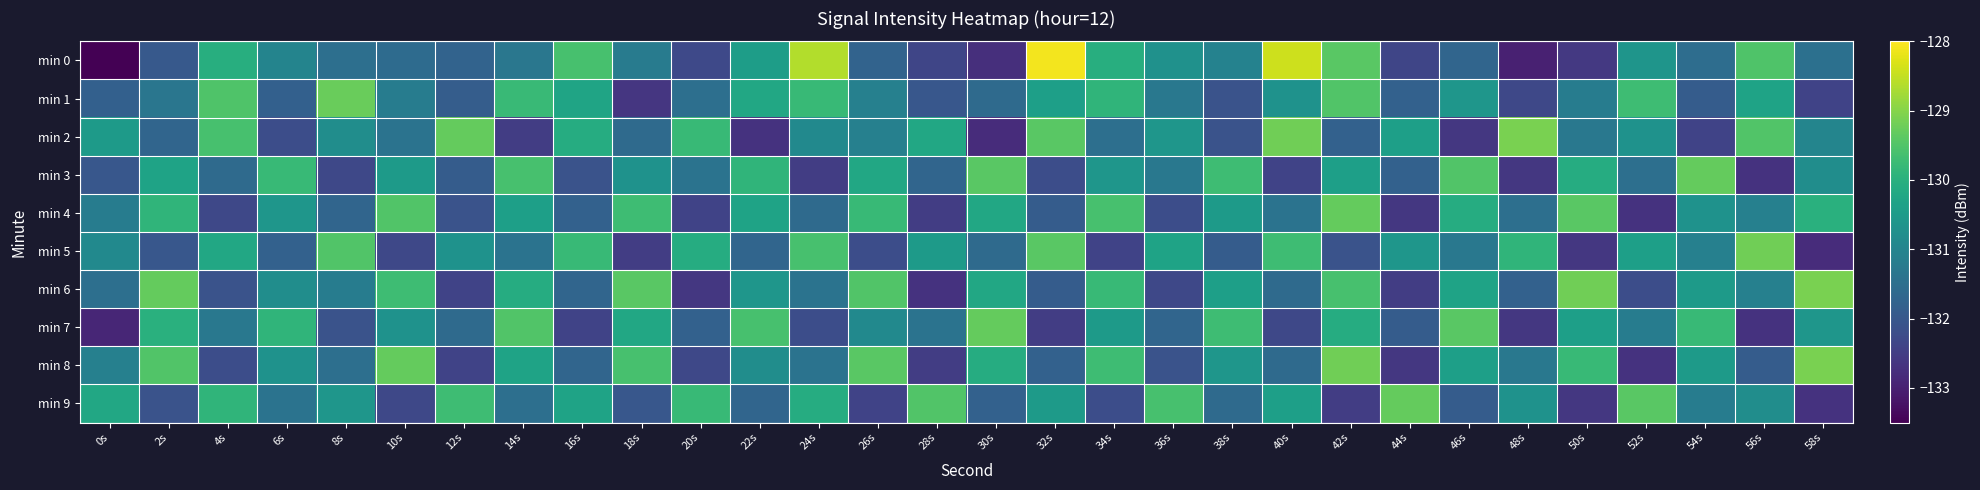

How many data points does each series have?

30